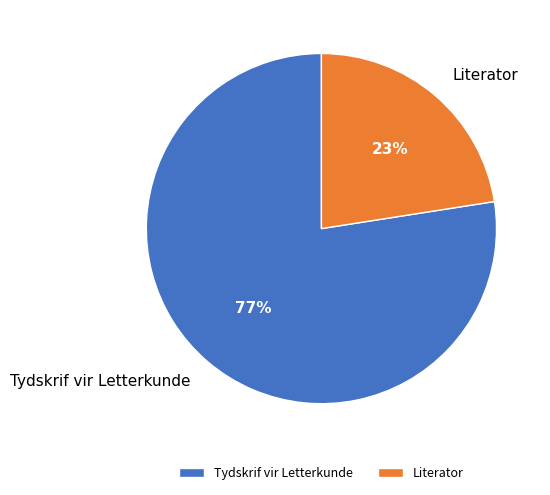

Is the sum of Tydskrif vir Letterkunde and Literator greater than half?

Yes